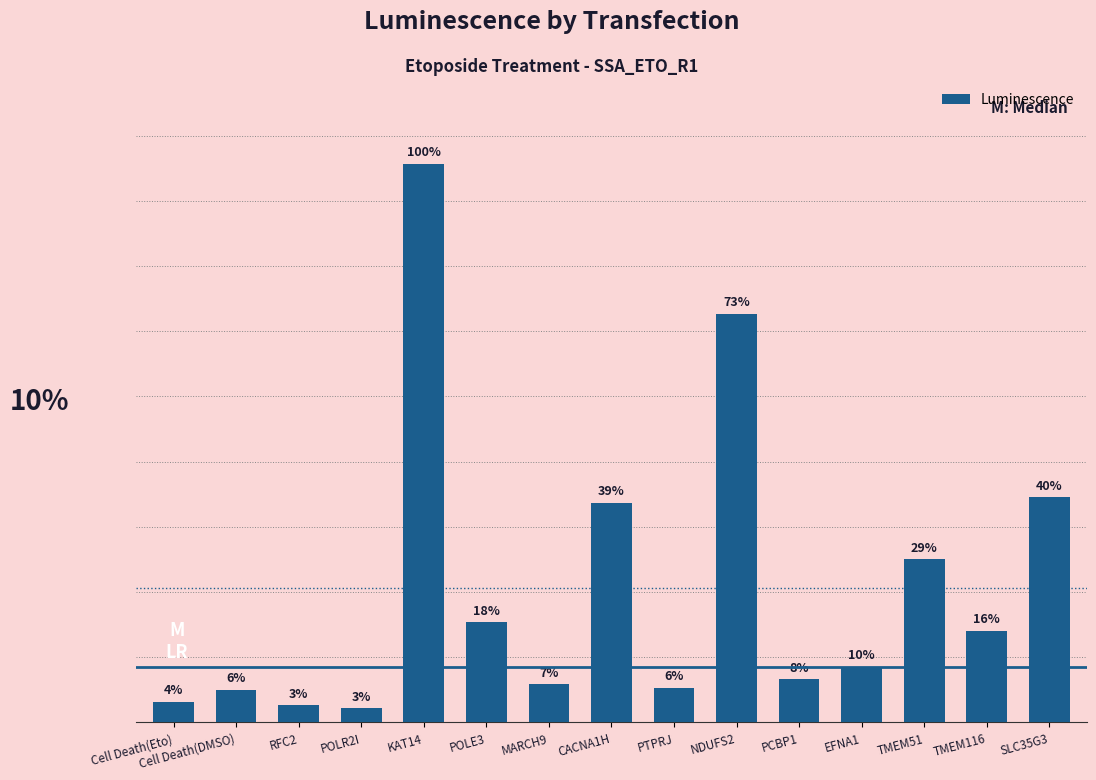

Which category has the highest value across all series?

KAT14